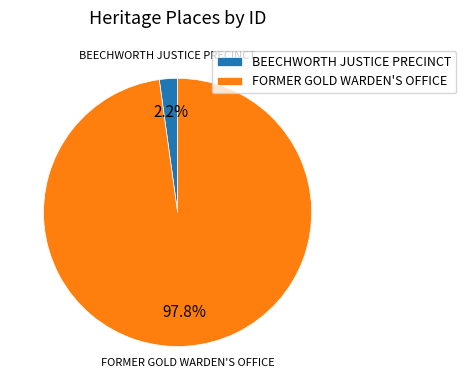

Does any single category account for the majority?

Yes